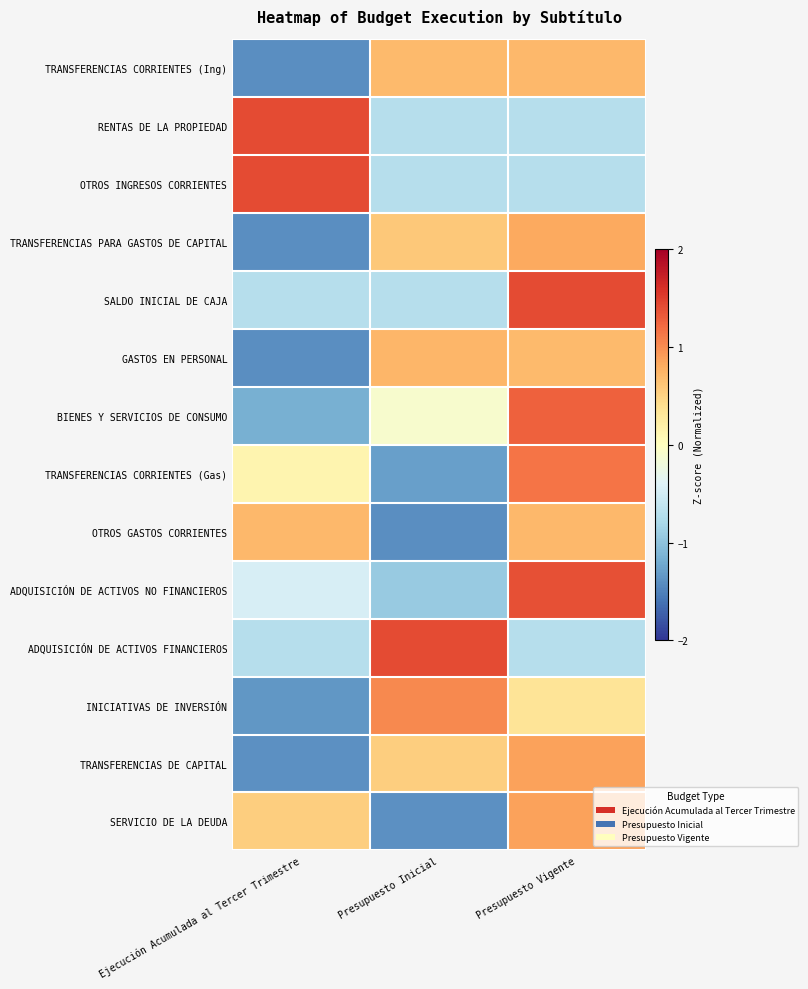

Reading left to right, what are all the values shown in this chart?

TRANSFERENCIAS CORRIENTES (Ing): Ejecución Acumulada al Tercer Trimestre=-1.4	Presupuesto Inicial=0.7	Presupuesto Vigente=0.7
RENTAS DE LA PROPIEDAD: Ejecución Acumulada al Tercer Trimestre=1.4	Presupuesto Inicial=-0.7	Presupuesto Vigente=-0.7
OTROS INGRESOS CORRIENTES: Ejecución Acumulada al Tercer Trimestre=1.4	Presupuesto Inicial=-0.7	Presupuesto Vigente=-0.7
TRANSFERENCIAS PARA GASTOS DE CAPITAL: Ejecución Acumulada al Tercer Trimestre=-1.4	Presupuesto Inicial=0.6	Presupuesto Vigente=0.8
SALDO INICIAL DE CAJA: Ejecución Acumulada al Tercer Trimestre=-0.7	Presupuesto Inicial=-0.7	Presupuesto Vigente=1.4
GASTOS EN PERSONAL: Ejecución Acumulada al Tercer Trimestre=-1.4	Presupuesto Inicial=0.7	Presupuesto Vigente=0.7
BIENES Y SERVICIOS DE CONSUMO: Ejecución Acumulada al Tercer Trimestre=-1.2	Presupuesto Inicial=-0.1	Presupuesto Vigente=1.3
TRANSFERENCIAS CORRIENTES (Gas): Ejecución Acumulada al Tercer Trimestre=0.1	Presupuesto Inicial=-1.3	Presupuesto Vigente=1.2
OTROS GASTOS CORRIENTES: Ejecución Acumulada al Tercer Trimestre=0.7	Presupuesto Inicial=-1.4	Presupuesto Vigente=0.7
ADQUISICIÓN DE ACTIVOS NO FINANCIEROS: Ejecución Acumulada al Tercer Trimestre=-0.5	Presupuesto Inicial=-0.9	Presupuesto Vigente=1.4
ADQUISICIÓN DE ACTIVOS FINANCIEROS: Ejecución Acumulada al Tercer Trimestre=-0.7	Presupuesto Inicial=1.4	Presupuesto Vigente=-0.7
INICIATIVAS DE INVERSIÓN: Ejecución Acumulada al Tercer Trimestre=-1.4	Presupuesto Inicial=1.0	Presupuesto Vigente=0.3
TRANSFERENCIAS DE CAPITAL: Ejecución Acumulada al Tercer Trimestre=-1.4	Presupuesto Inicial=0.5	Presupuesto Vigente=0.9
SERVICIO DE LA DEUDA: Ejecución Acumulada al Tercer Trimestre=0.5	Presupuesto Inicial=-1.4	Presupuesto Vigente=0.9